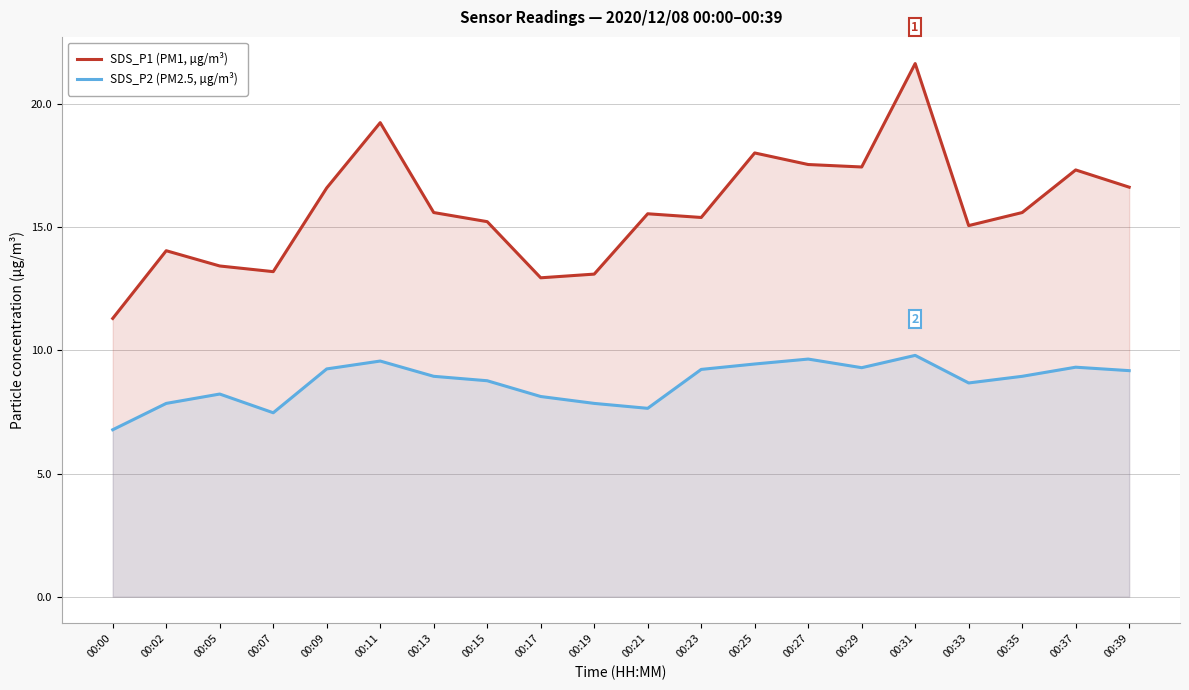

True or false: SDS_P2 (PM2.5, µg/m³) and SDS_P1 (PM1, µg/m³) cross at least once.

False